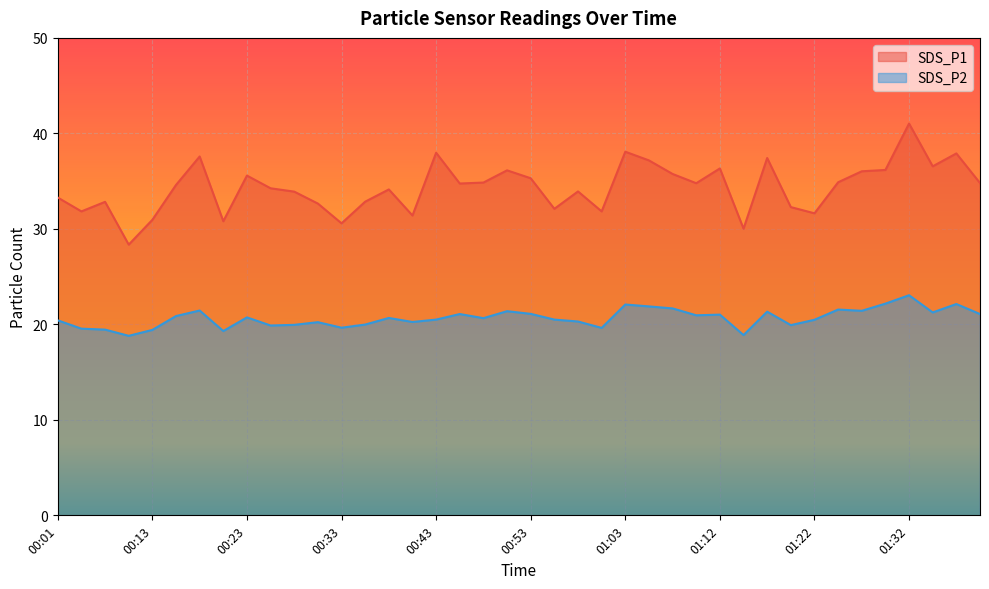

Is it true that SDS_P2 equals 22.2 at 01:29?

True